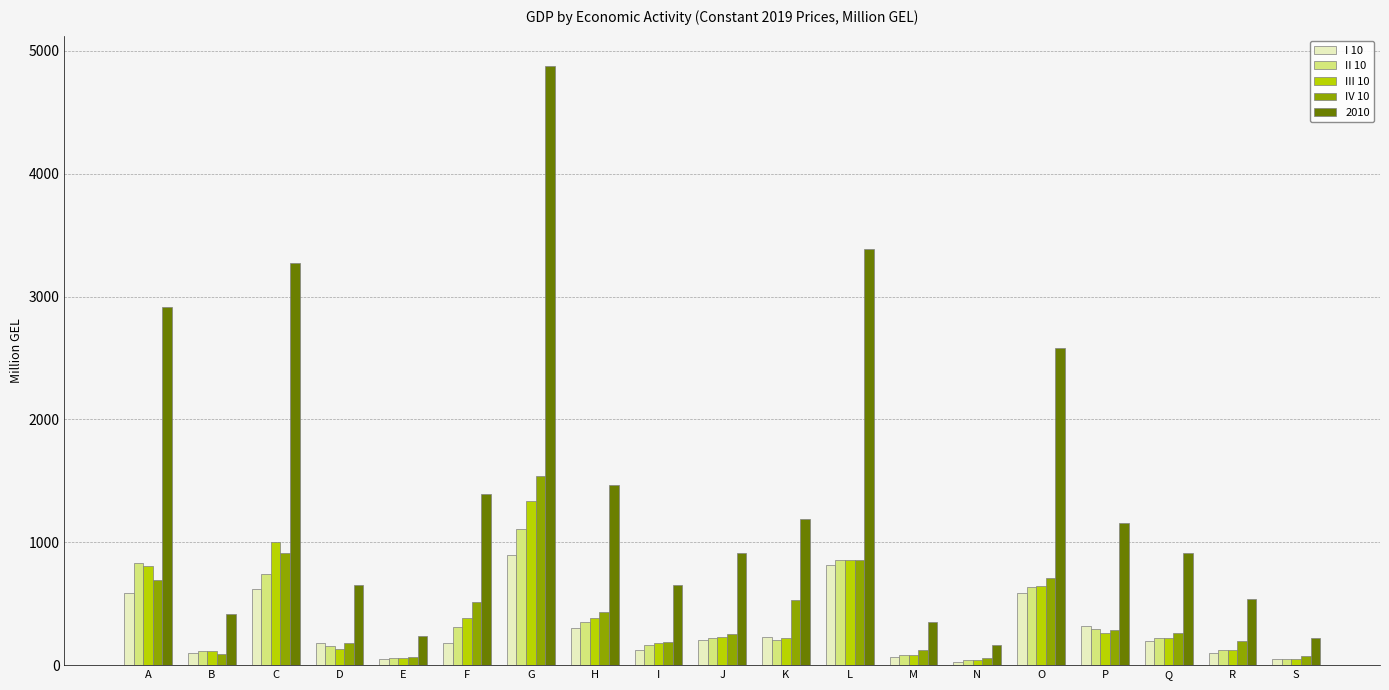

Which series changed the most between J and N?

2010